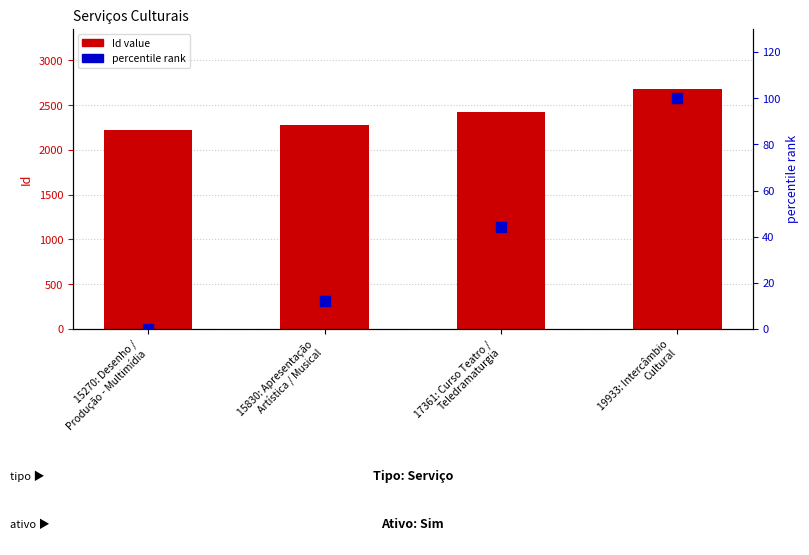

Which series reaches the minimum Y coordinate?

percentile rank